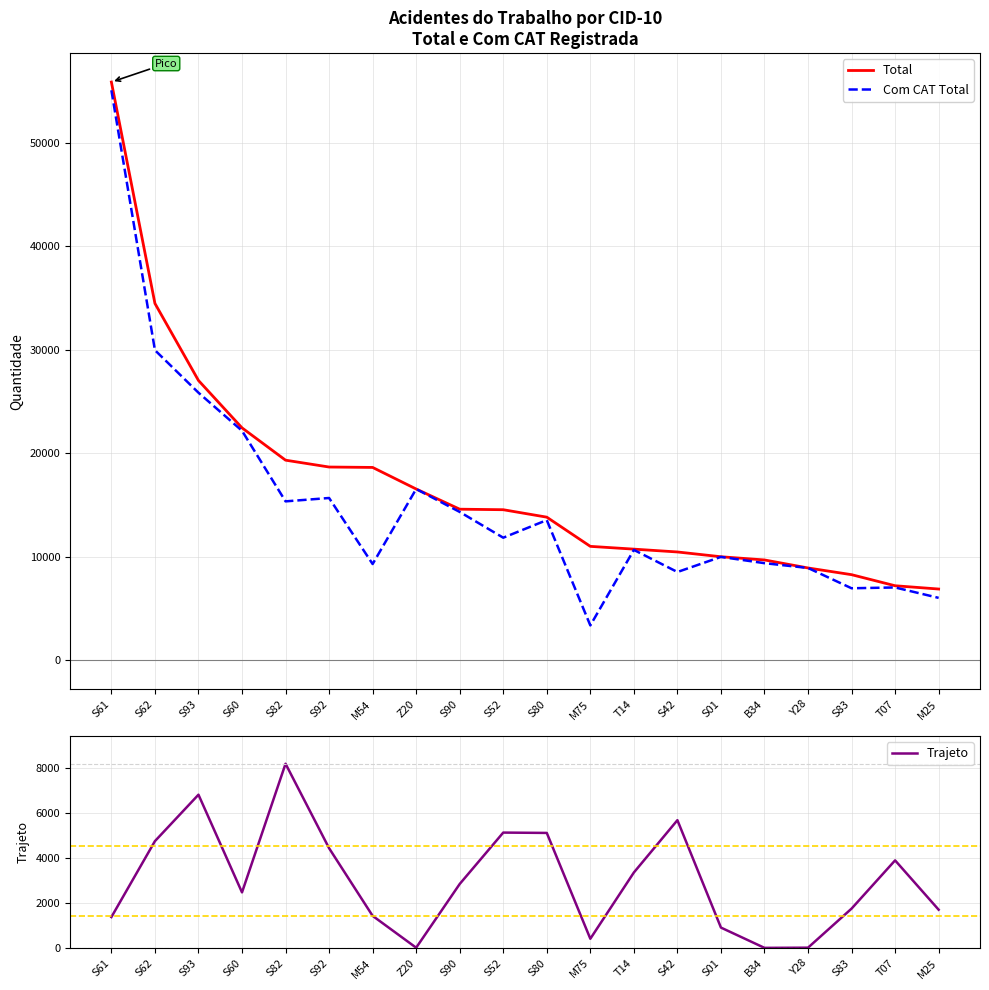

Where does the Com CAT Total series first go above 11840?

S61